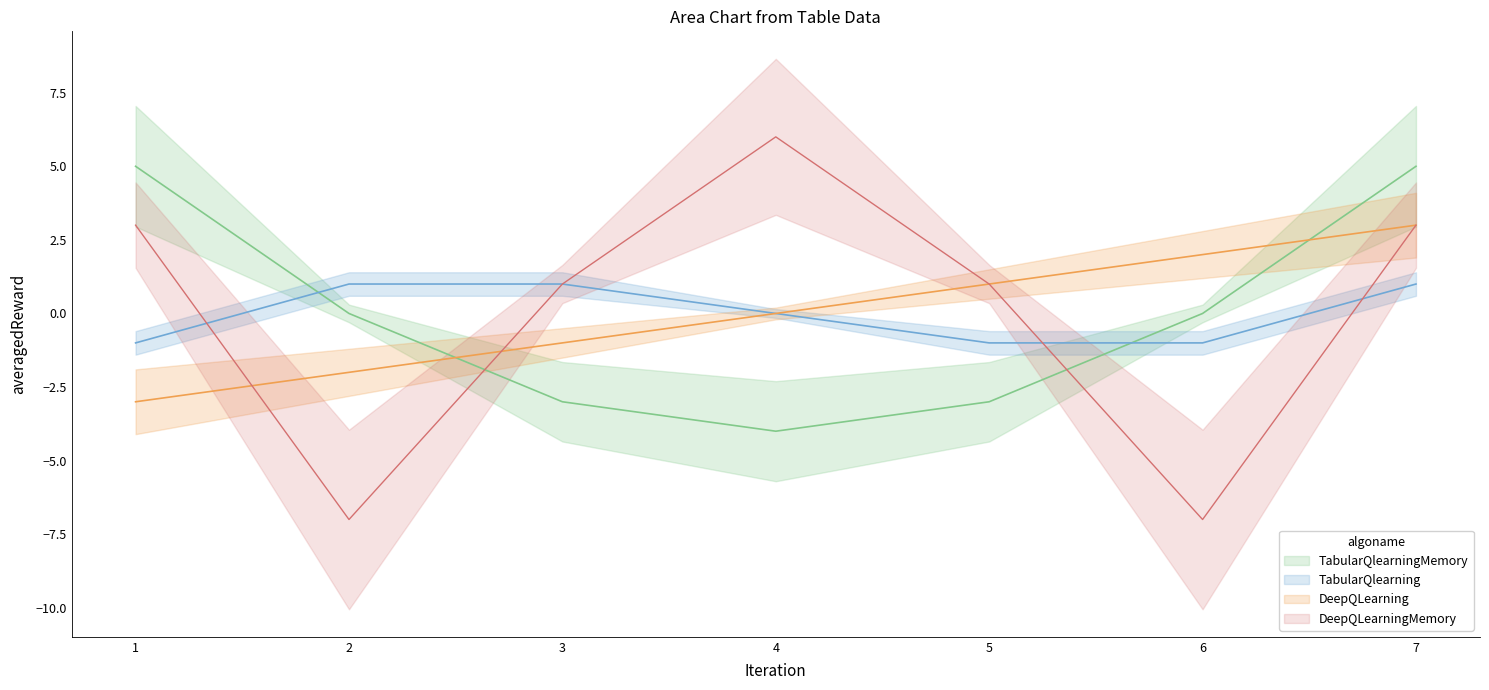

What is the difference between the second highest and minimum values in the Row2 series?

9